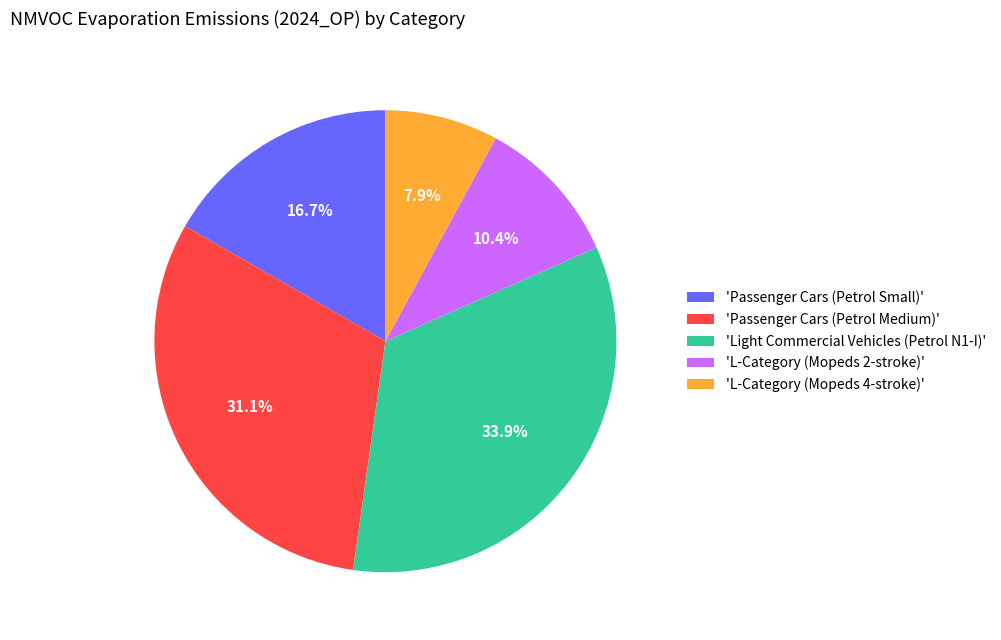

How much of the chart is everything except 'Passenger Cars (Petrol Medium)'?

68.9%